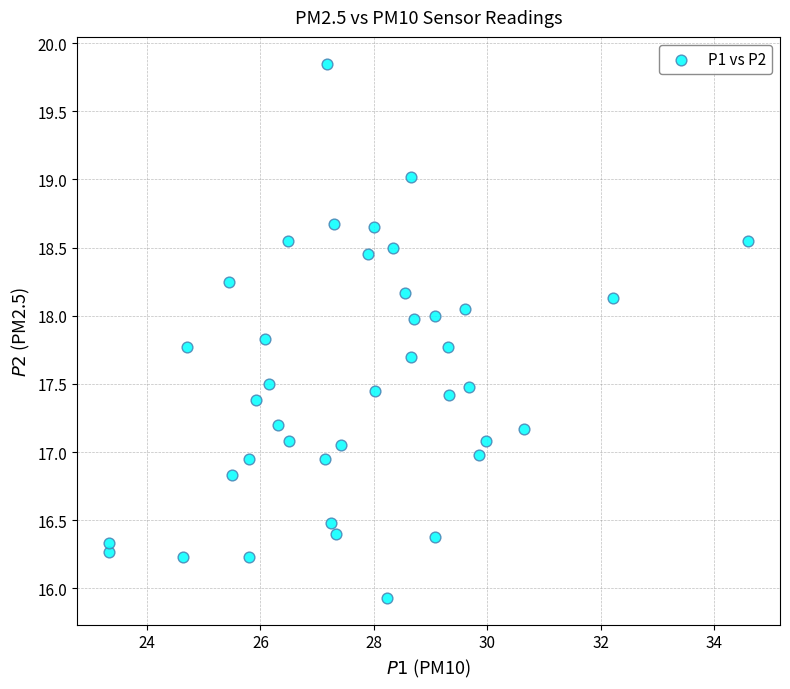

What is the range of Y values (max minus min)?

3.9